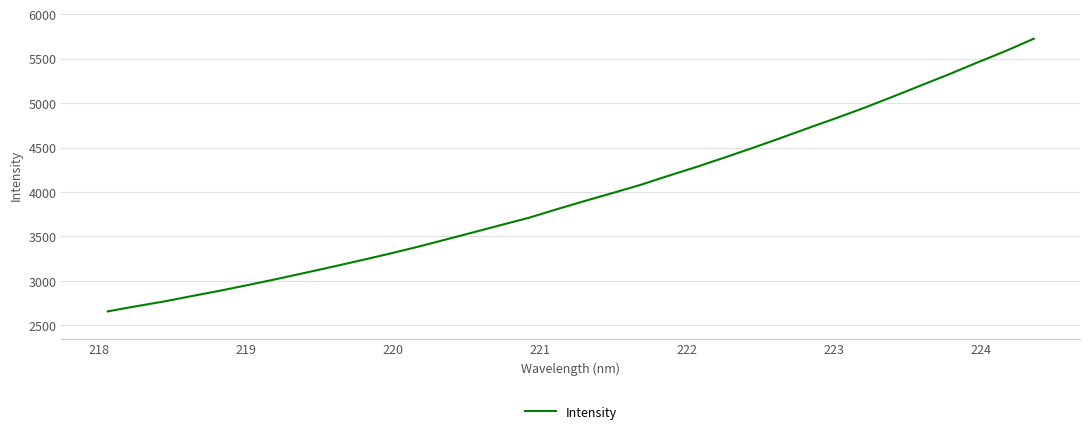

What is the difference between the maximum and minimum values?

3068.5